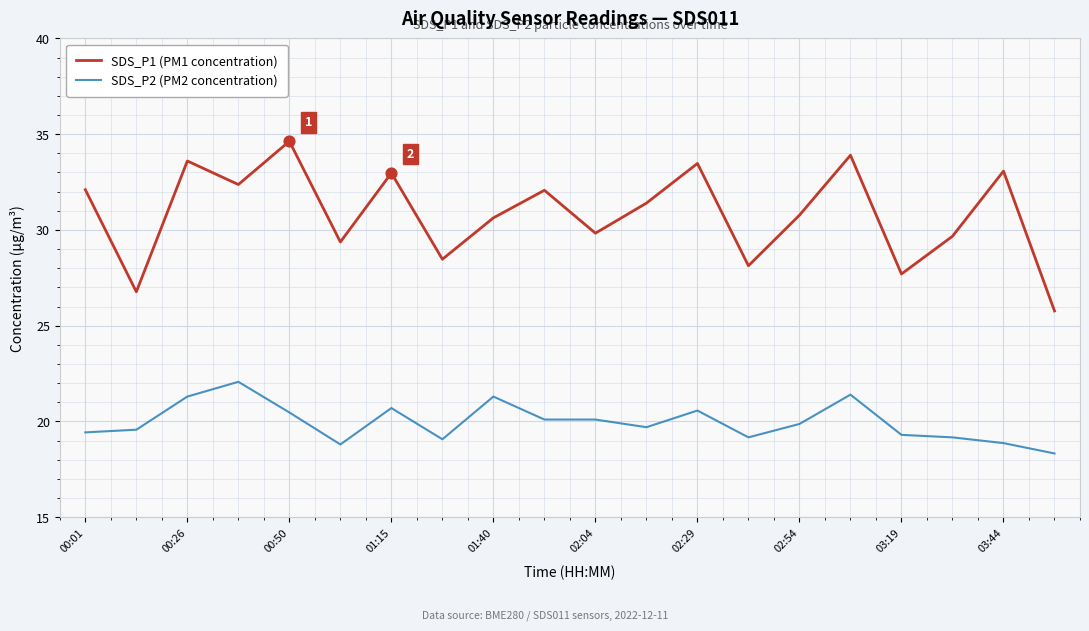

Which series has the largest total across all categories?

SDS_P1 (PM1 concentration)